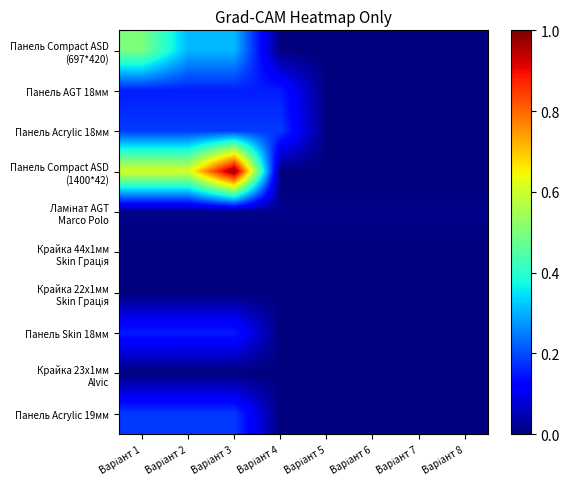

Which category has the highest value across all series?

Варіант 3